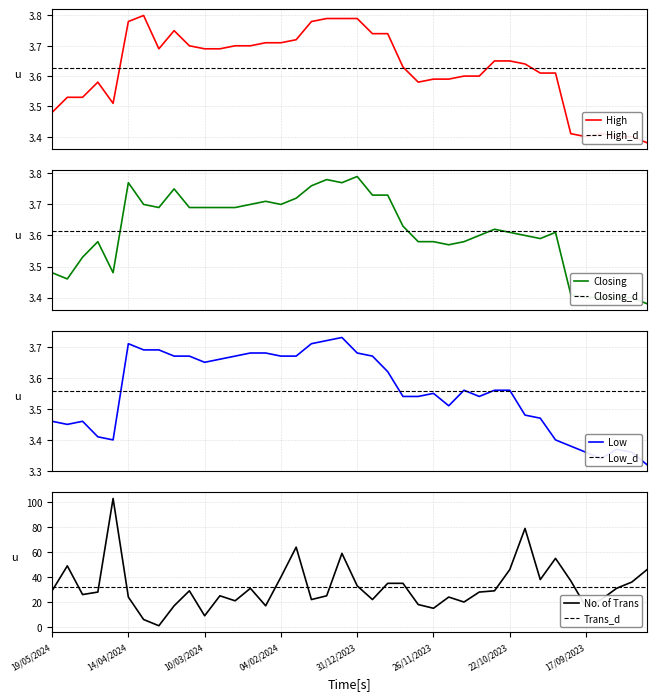

How many interior local peaks does the Low series have?

6